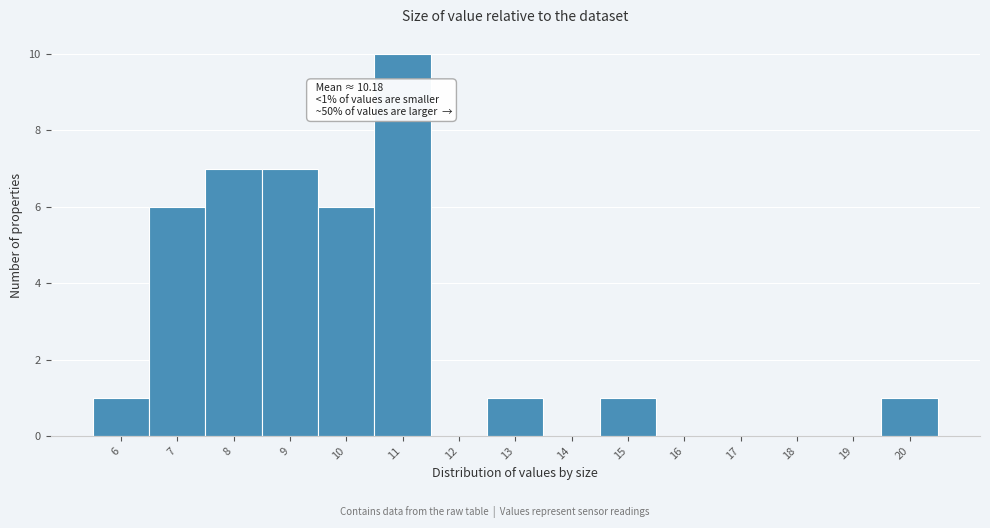

Reading left to right, transcribe all the data shown in this chart.

6=1	7=6	8=7	9=7	10=6	11=10	12=0	13=1	14=0	15=1	16=0	17=0	18=0	19=0	20=1